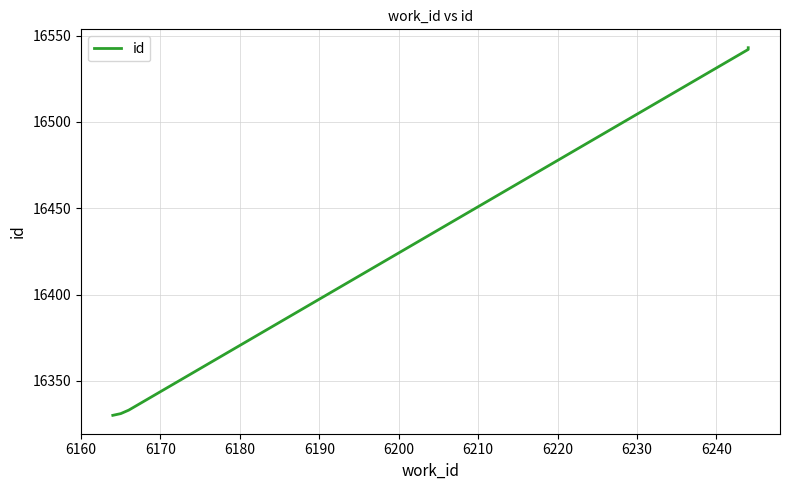

Between 6190 and 6200, which is larger?

6200